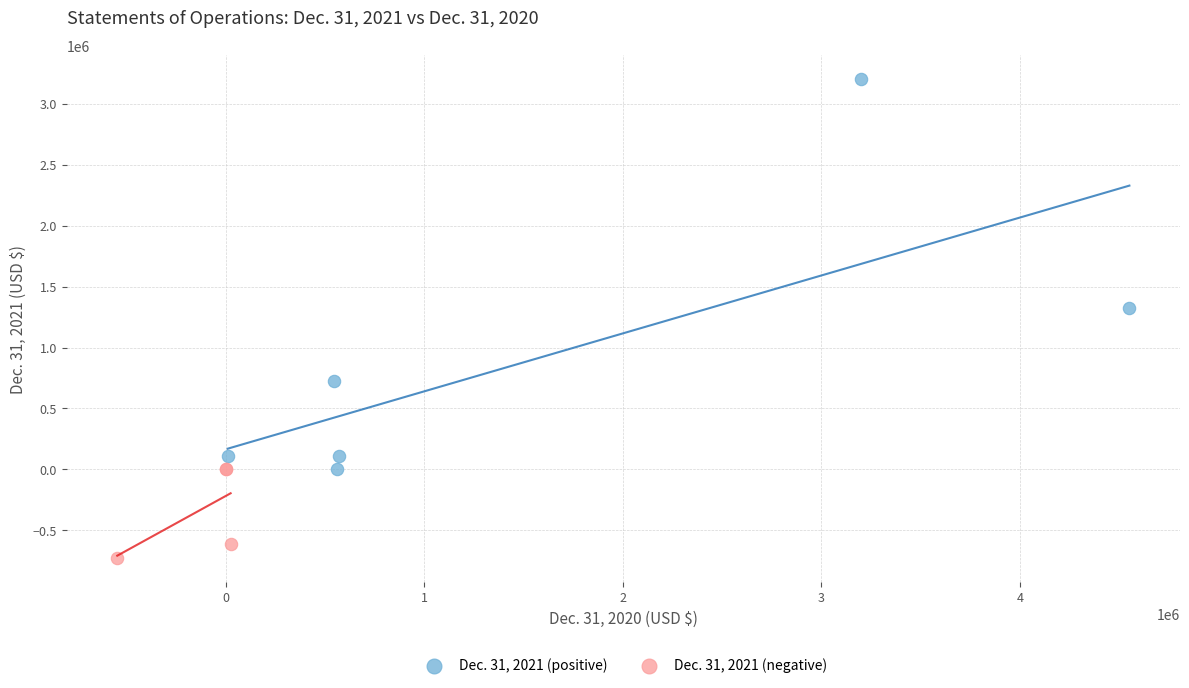

Which series reaches the minimum Y coordinate?

Dec. 31, 2021 (negative)